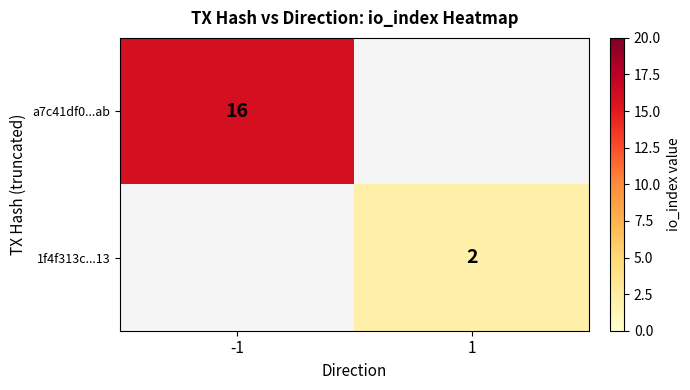

The value of 1f4f313c...13 at 1 is 0. True or false?

False